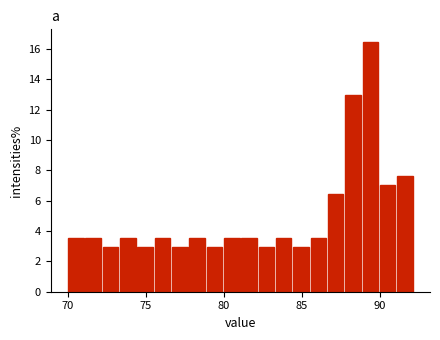

Read against the x-axis, roughly where is the centre of the tallest bar?

89.5